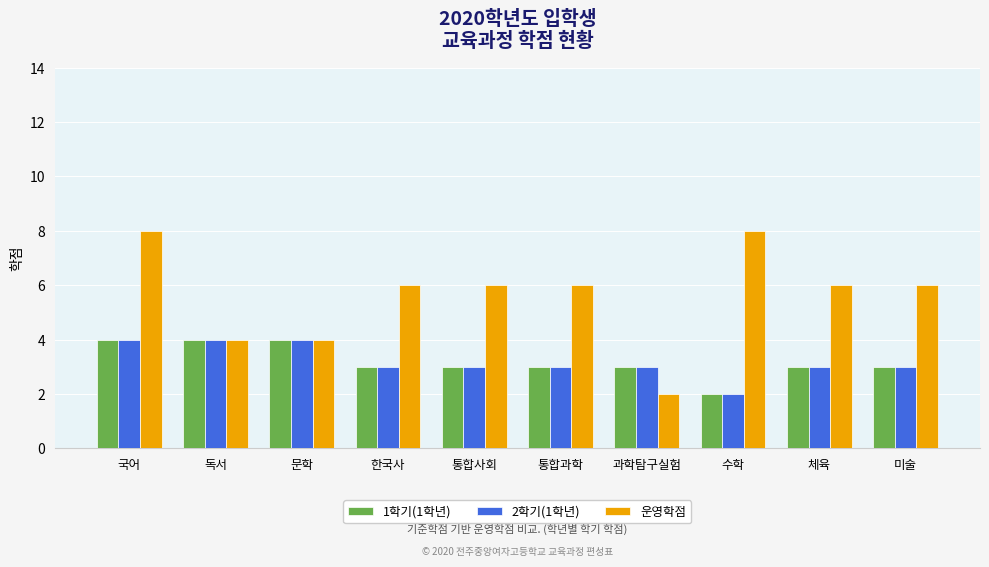

Is the value of 1학기(1학년) at 수학 greater than the value of 운영학점 at 국어?

No